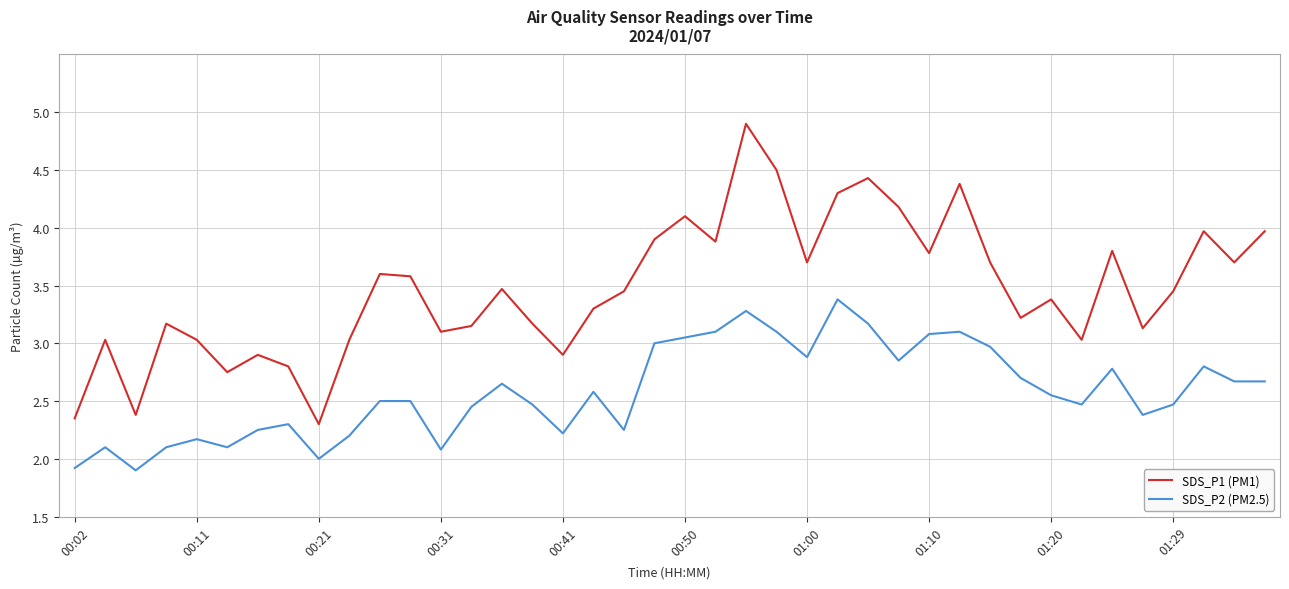

True or false: SDS_P2 (PM2.5) and SDS_P1 (PM1) intersect in this chart.

False